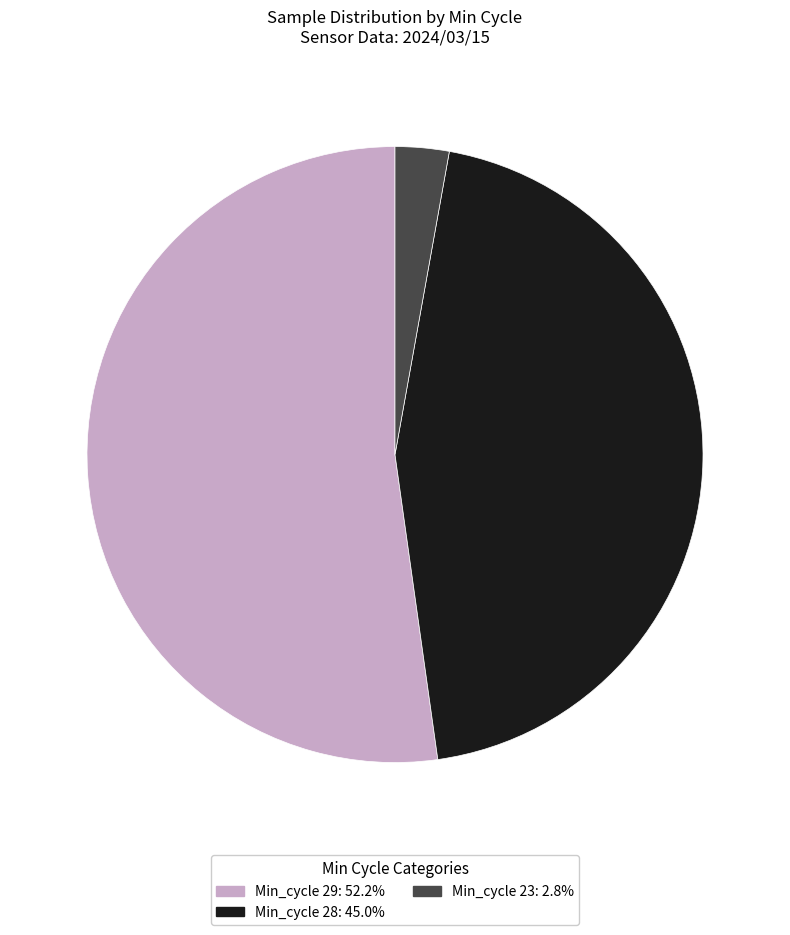

Is there a majority slice in this chart?

Yes